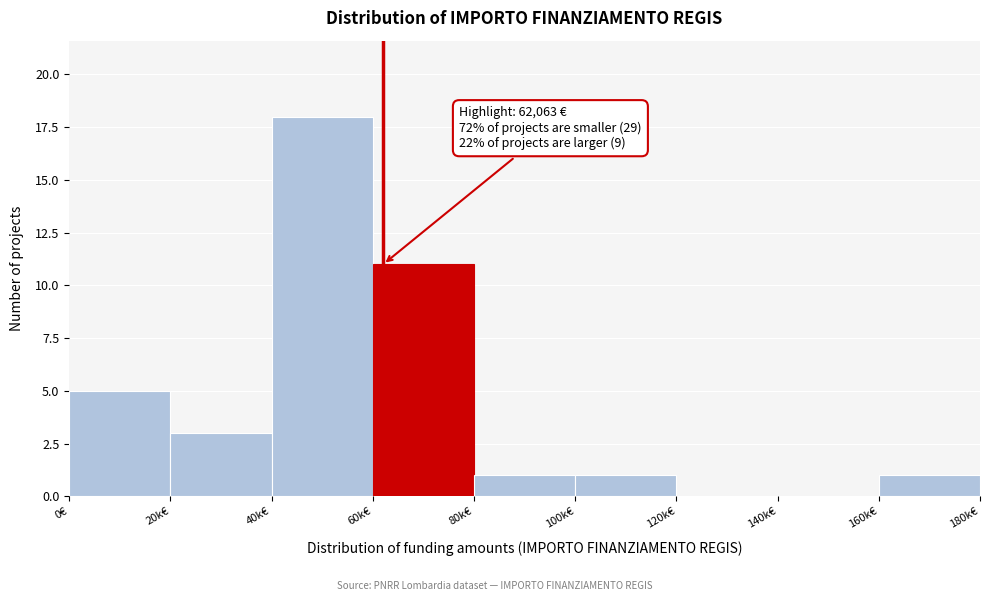

Reading left to right, transcribe all the data shown in this chart.

0€=5	20k€=3	40k€=18	60k€=11	80k€=1	100k€=1	120k€=0	140k€=0	160k€=1